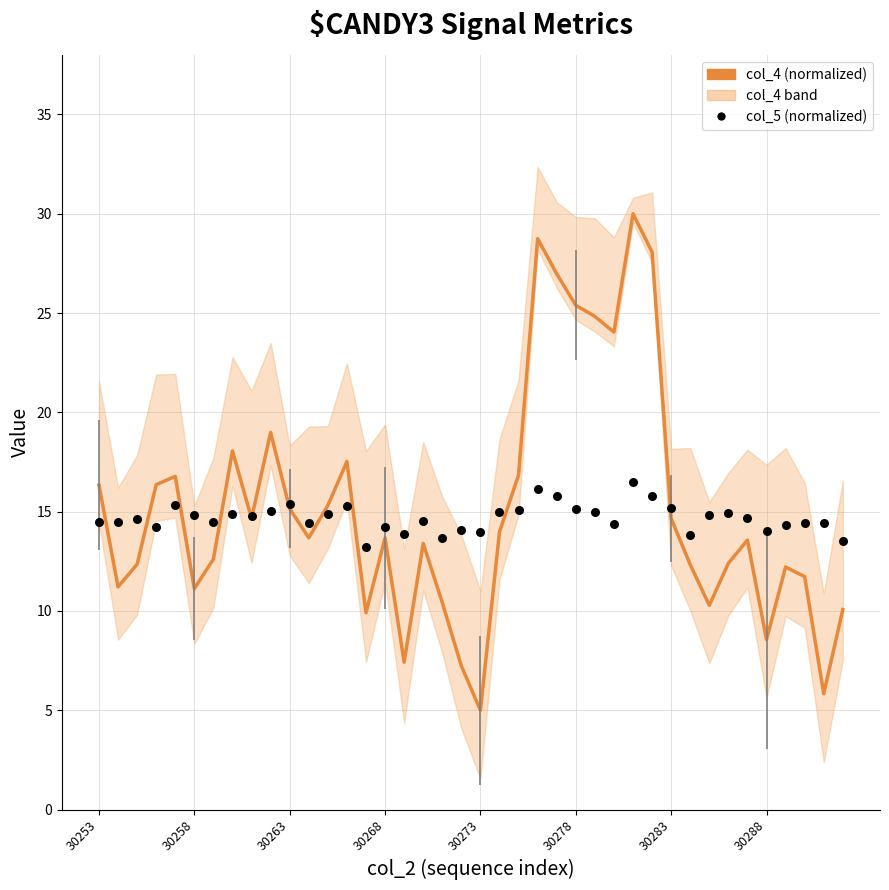

Which series has the largest total across all categories?

col_4 (normalized)